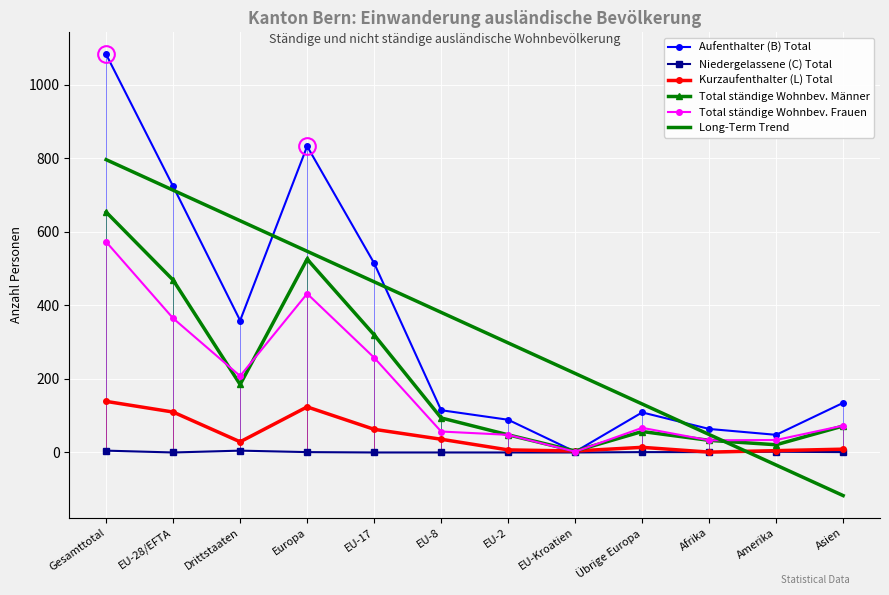

True or false: Kurzaufenthalter (L) Total and Total ständige Wohnbev. Frauen cross at least once.

True